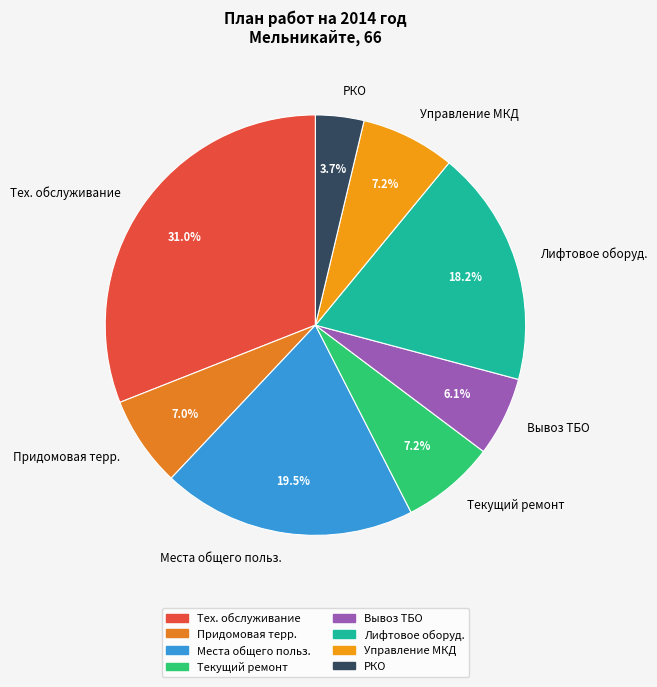

Which has a higher value, Места общего польз. or Управление МКД?

Места общего польз.